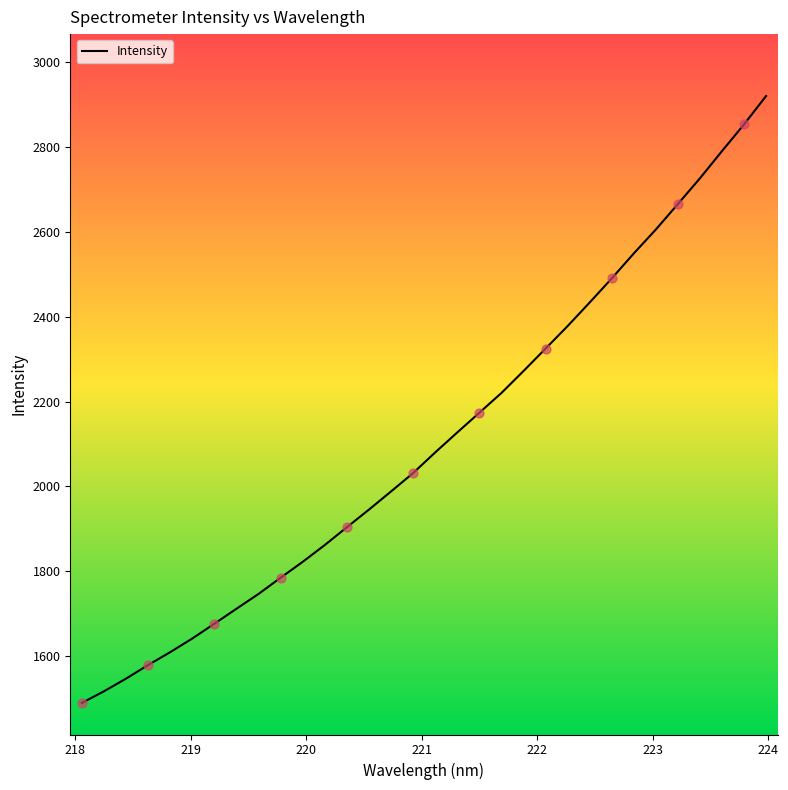

What is the smallest value displayed?

1488.9